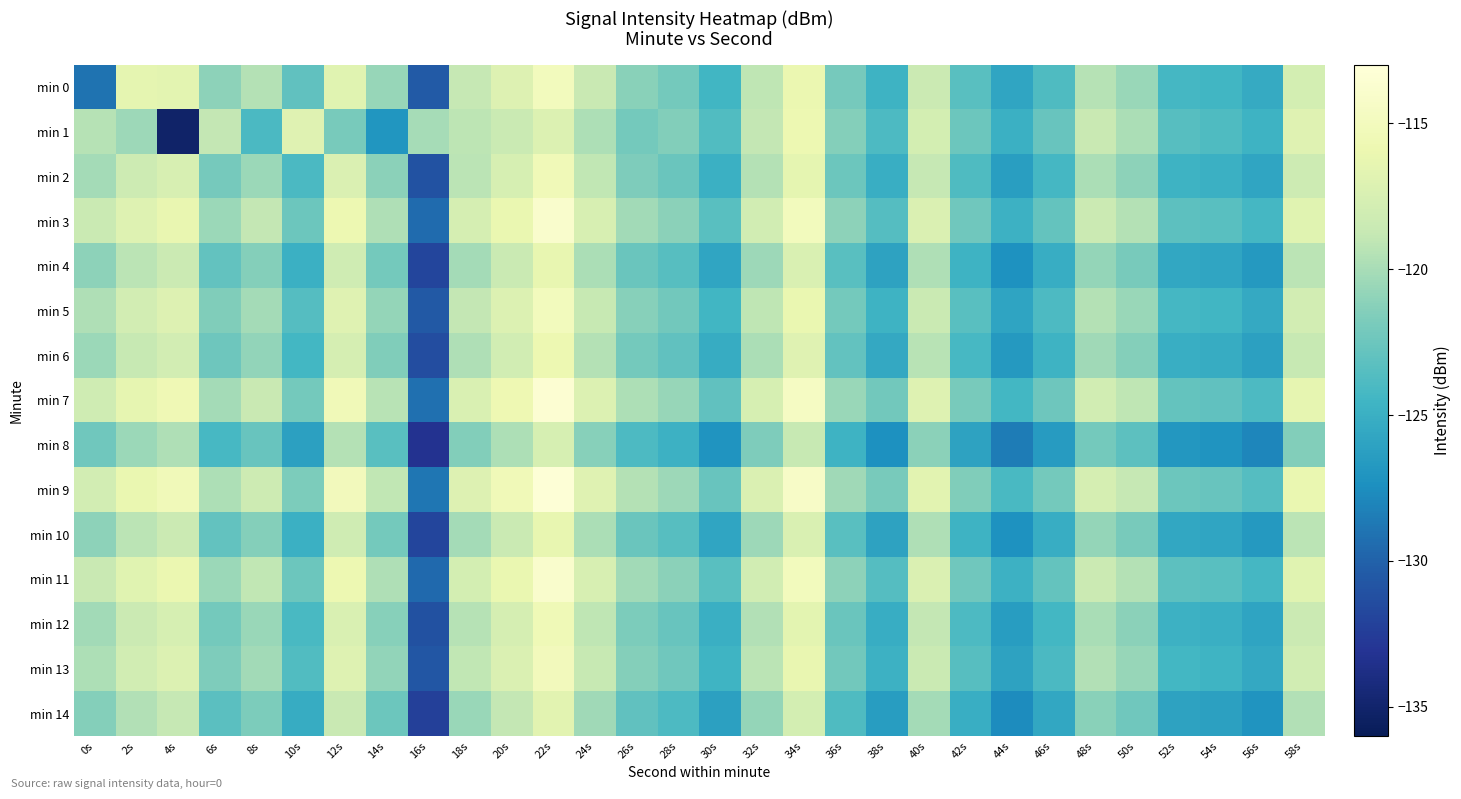

Between 2s and 38s, which series saw the biggest shift?

min 0